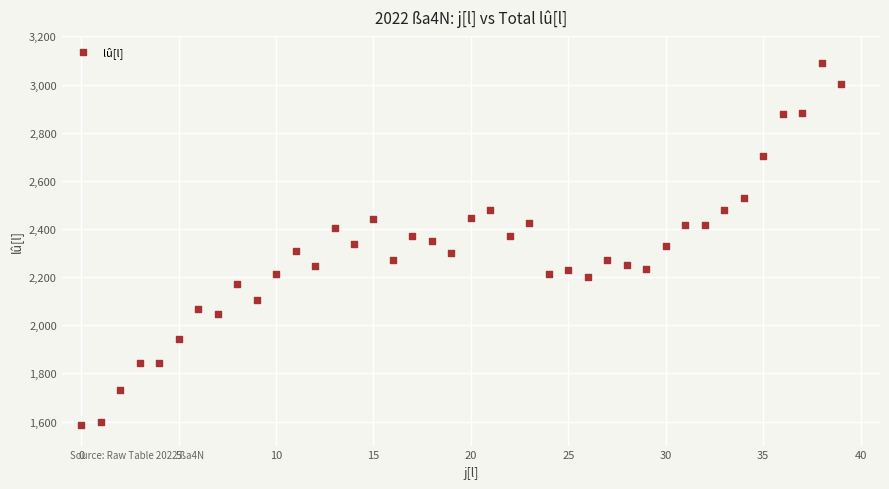

What is the range of Y values (max minus min)?

1505